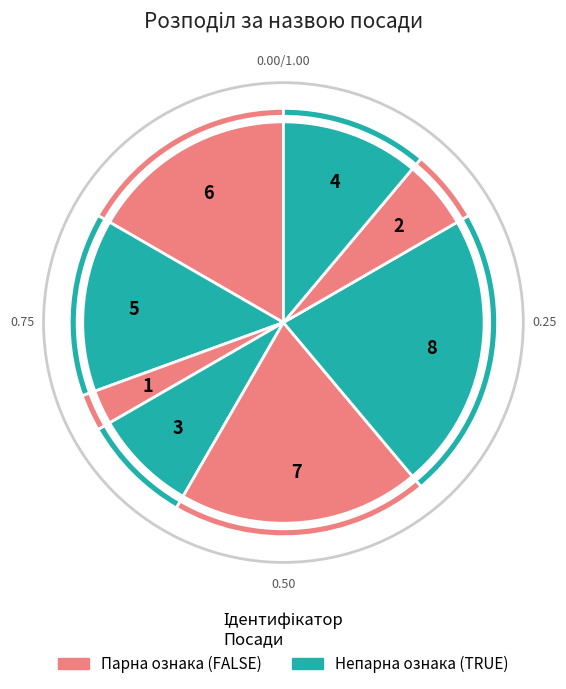

To the nearest percent, what is the average slice percentage?

12%